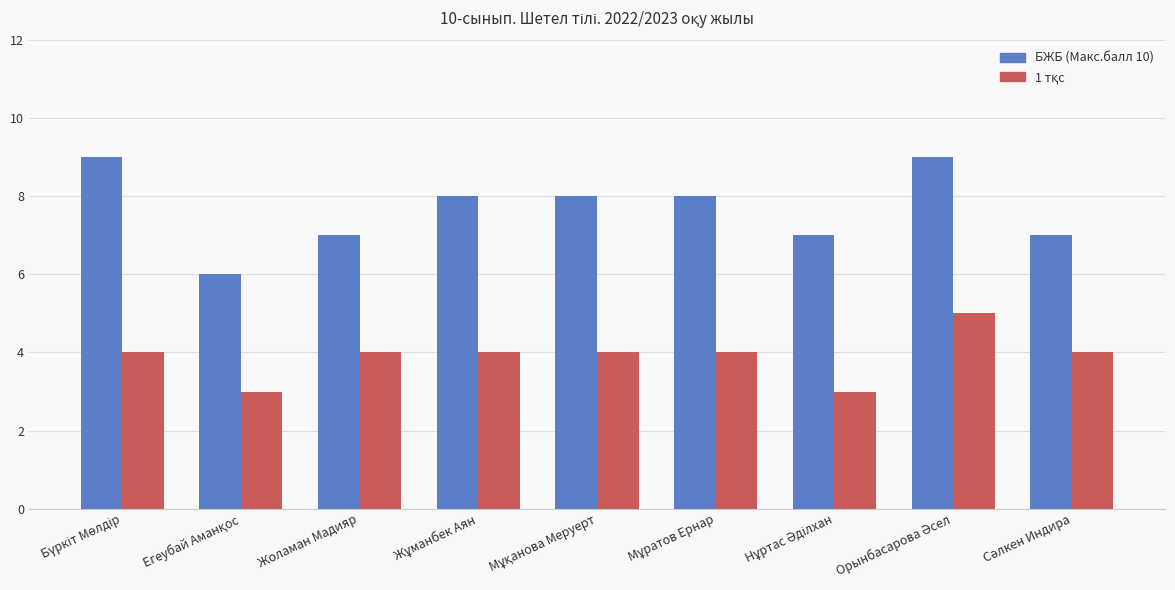

What is the smallest value displayed?

3